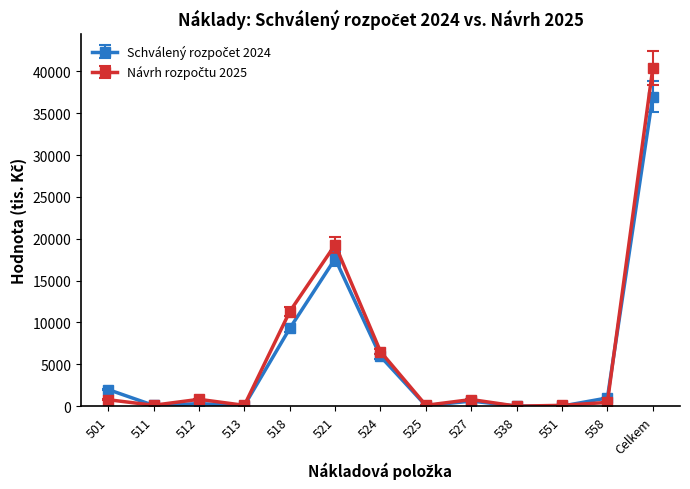

At which category is the sum across all series the highest?

Celkem